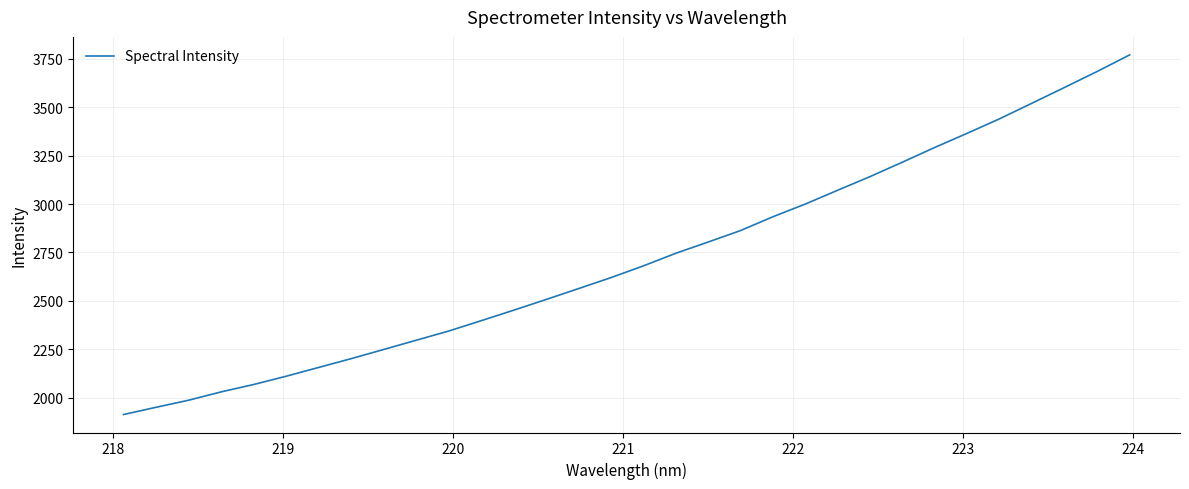

How many lines are shown in the chart?

1